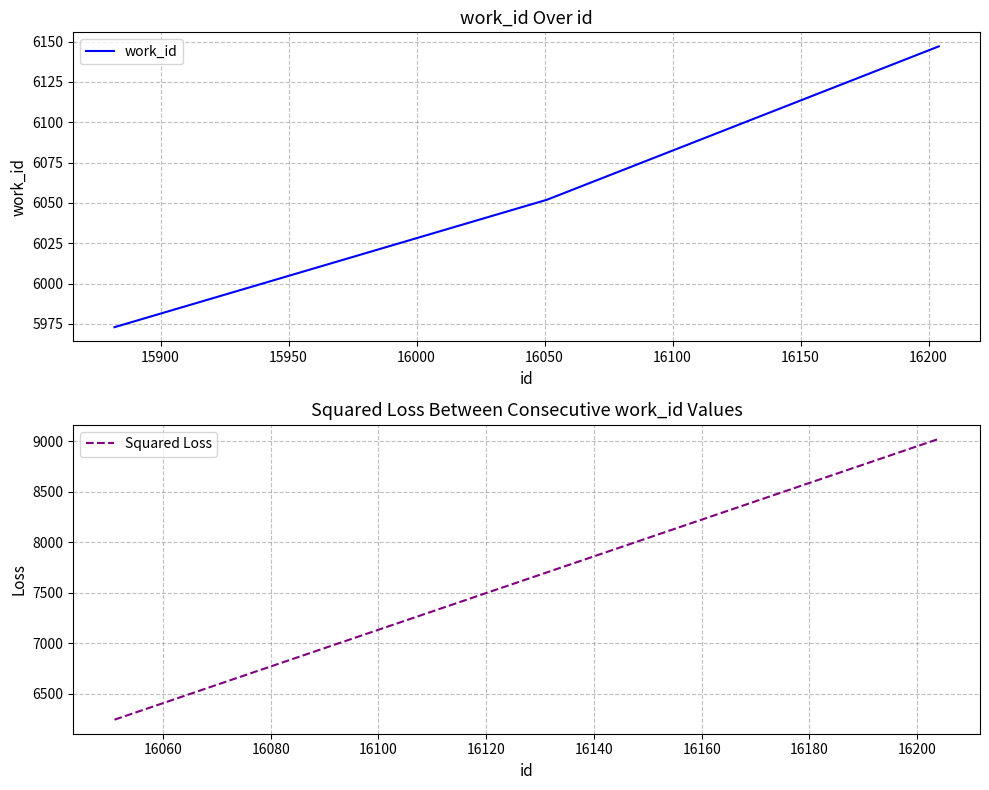

What is the difference between the maximum and minimum values?

174